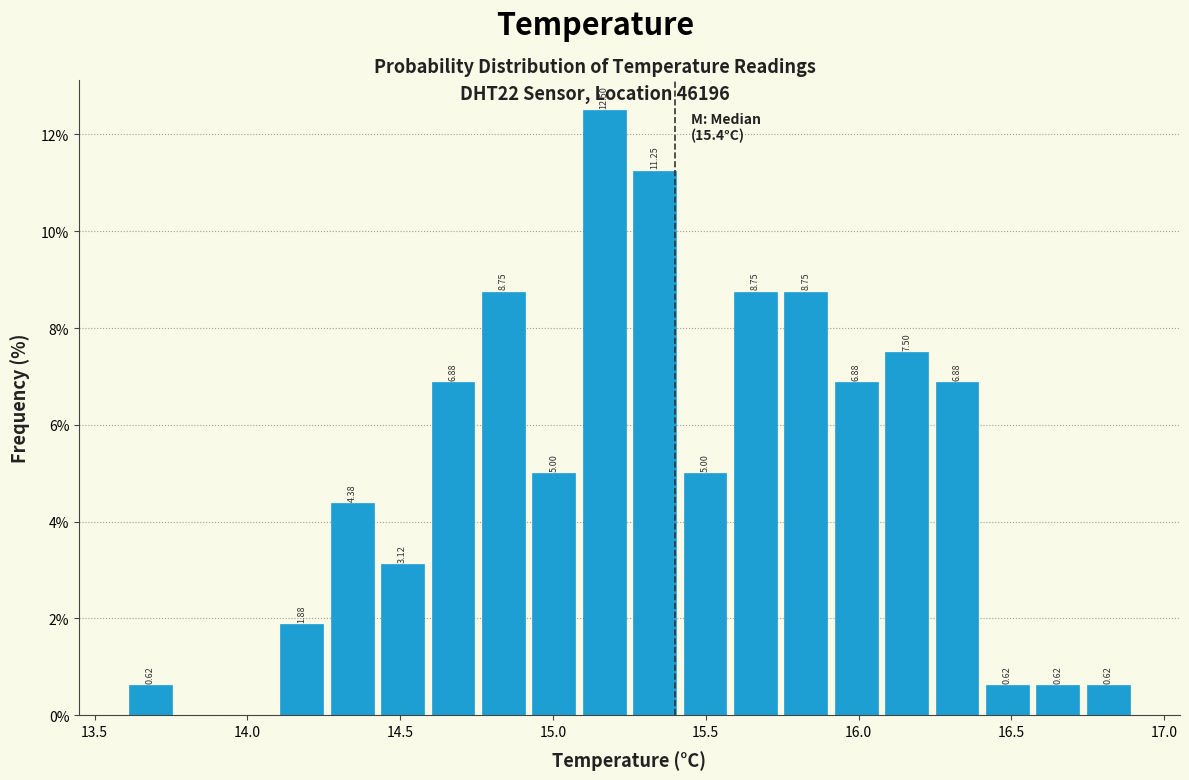

Read against the x-axis, roughly where is the centre of the tallest bar?

15.15